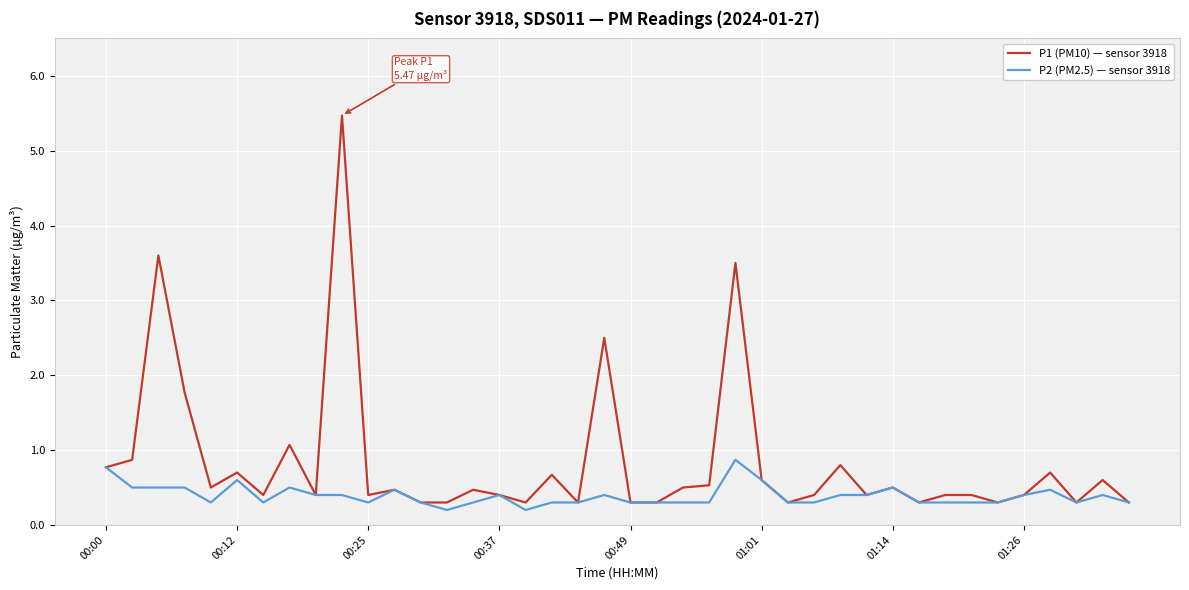

List the series in order of their peak value, highest first.

P1 (PM10) — sensor 3918, P2 (PM2.5) — sensor 3918